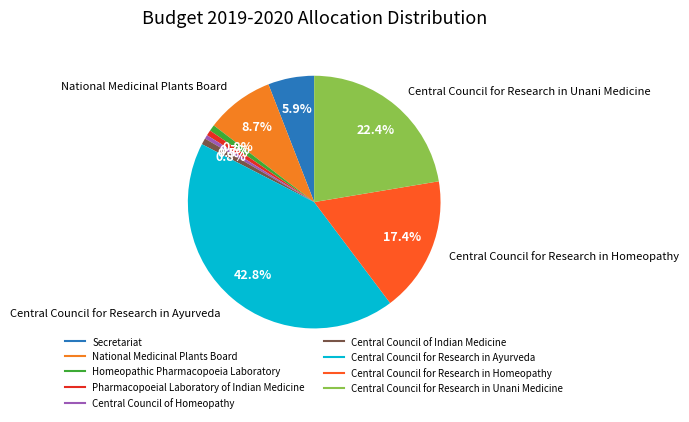

Count the number of slices in the pie.

9